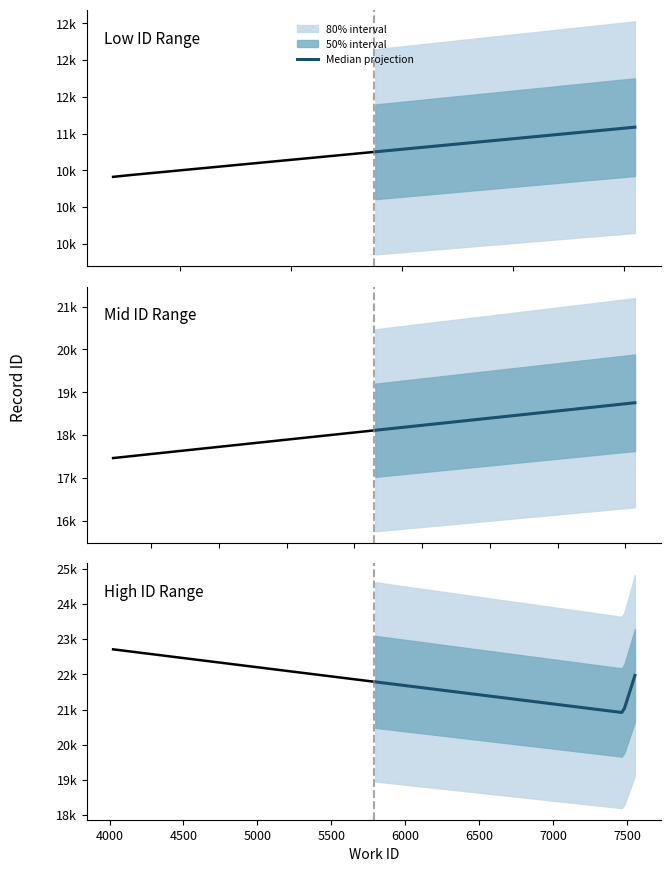

What is the approximate value of work_id at 4, to the nearest 100?

6600